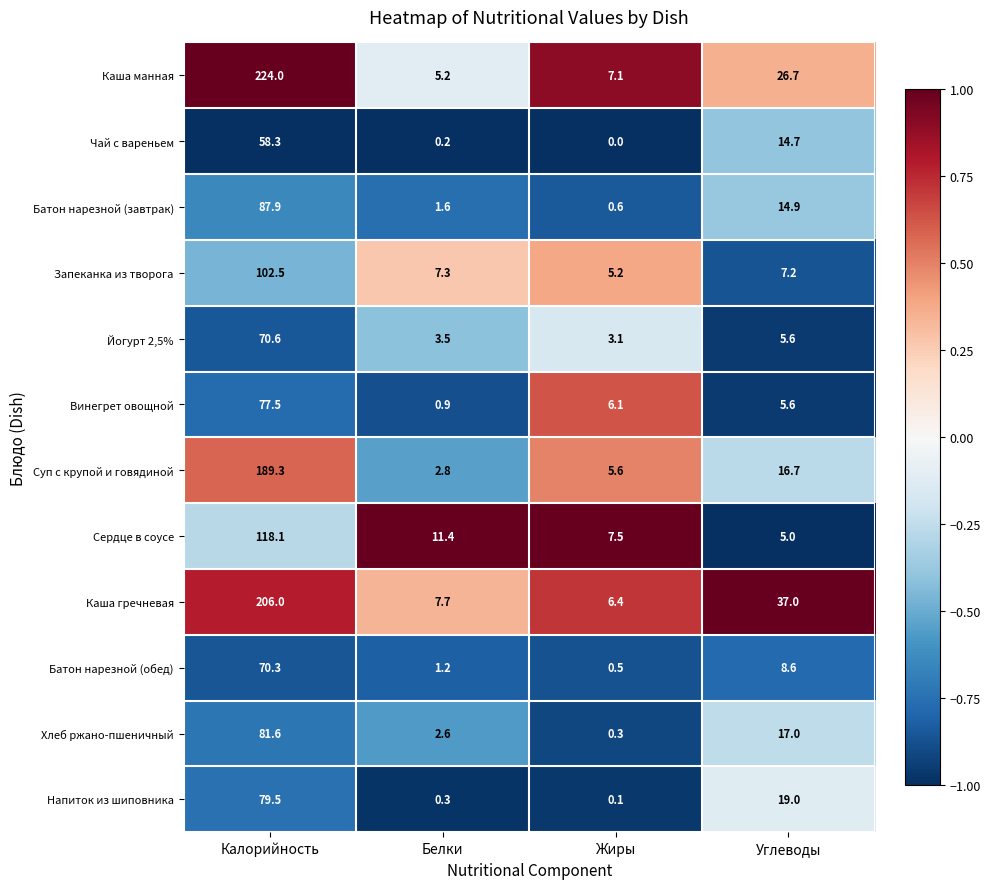

At which category is the sum across all series the highest?

Калорийность